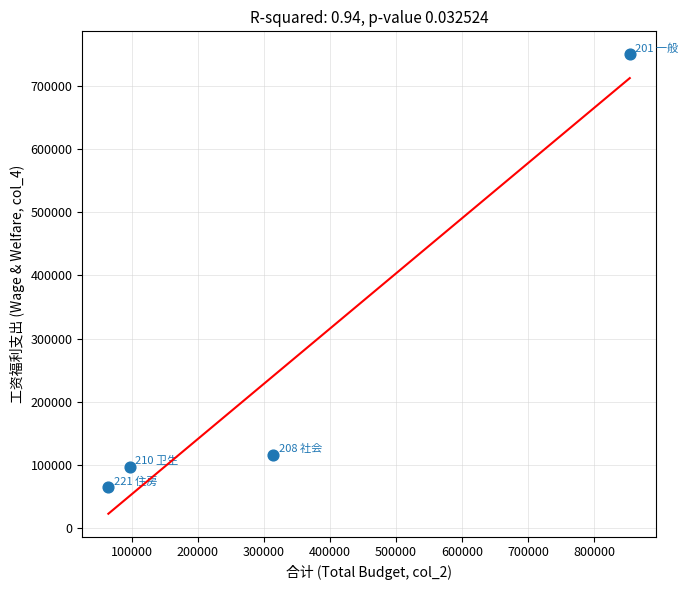

What is the range of X values (max minus min)?

789742.6